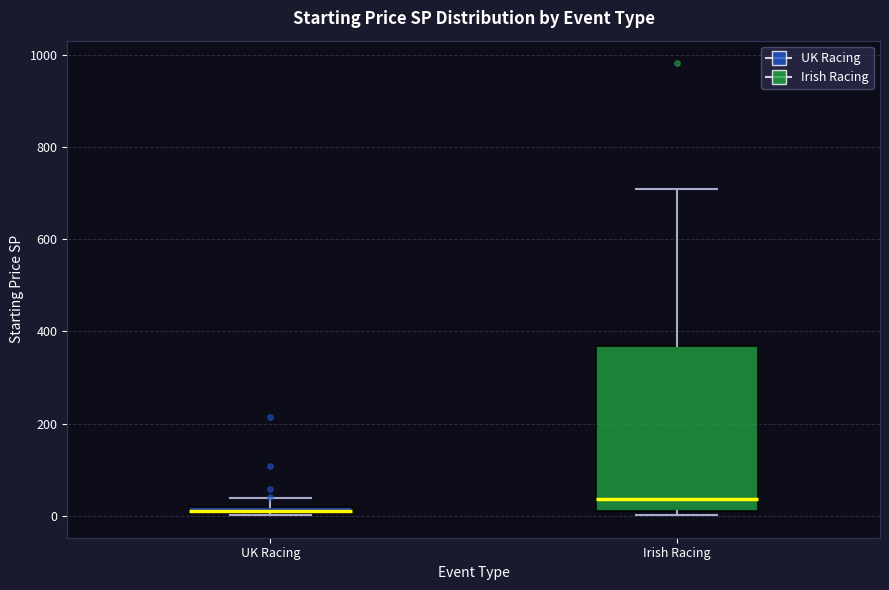

Which box is the tallest, from its lower edge to its upper edge?

Irish Racing